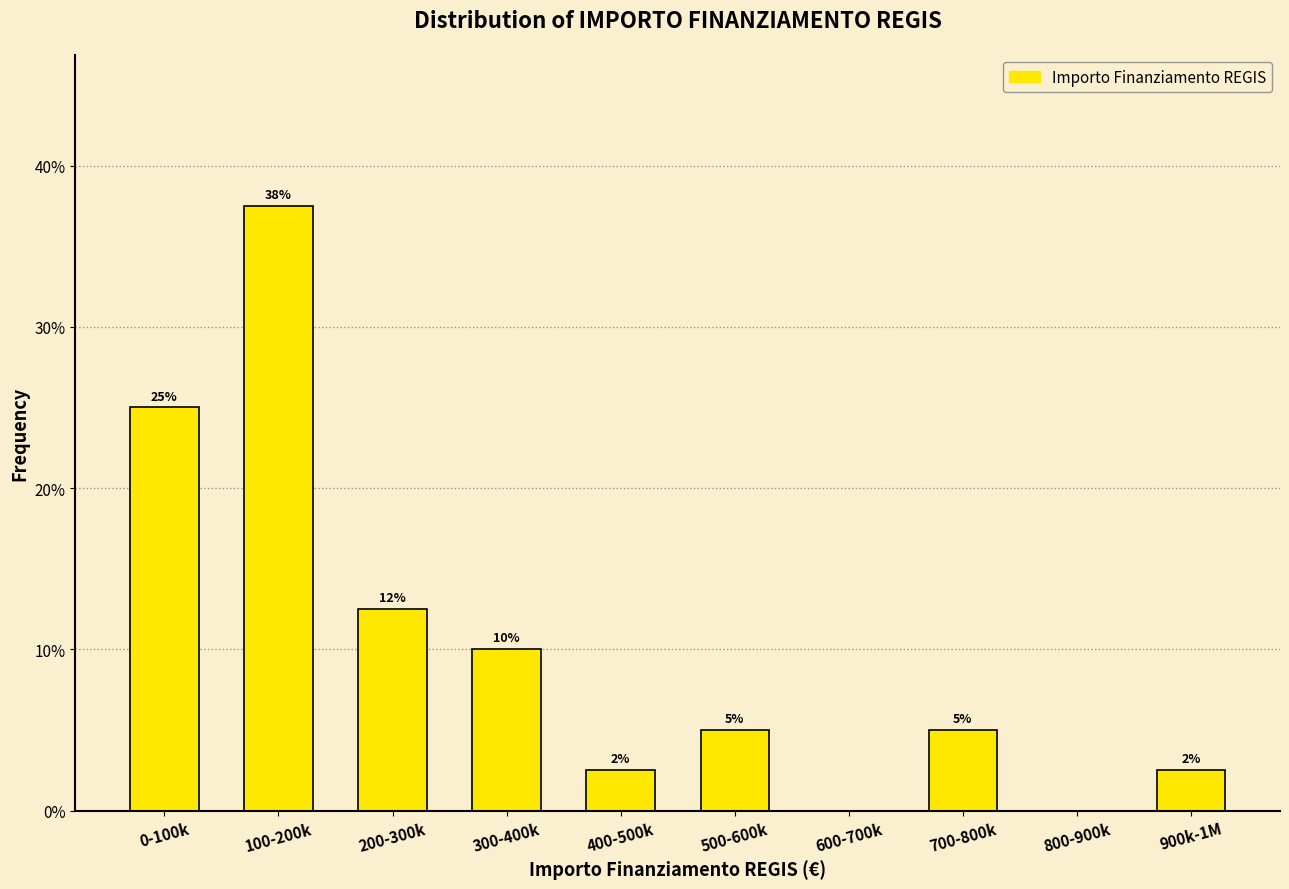

Which has a higher value, 100-200k or 0-100k?

100-200k